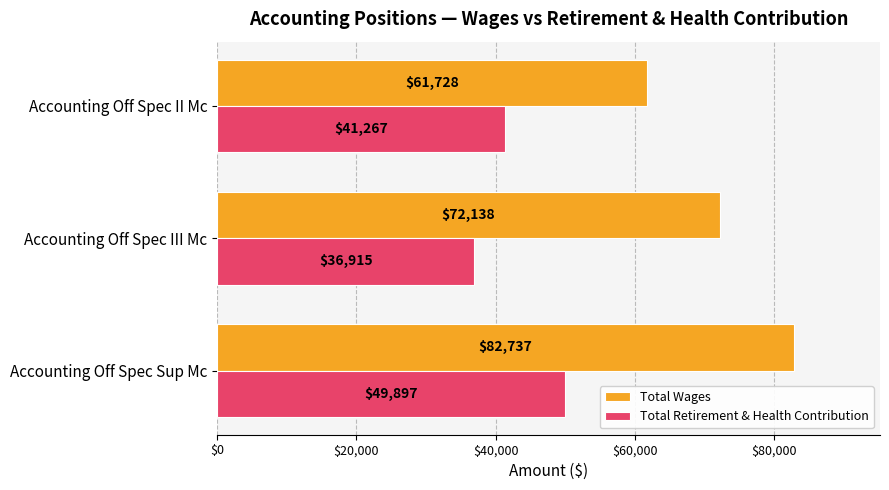

How many series are shown in this chart?

2